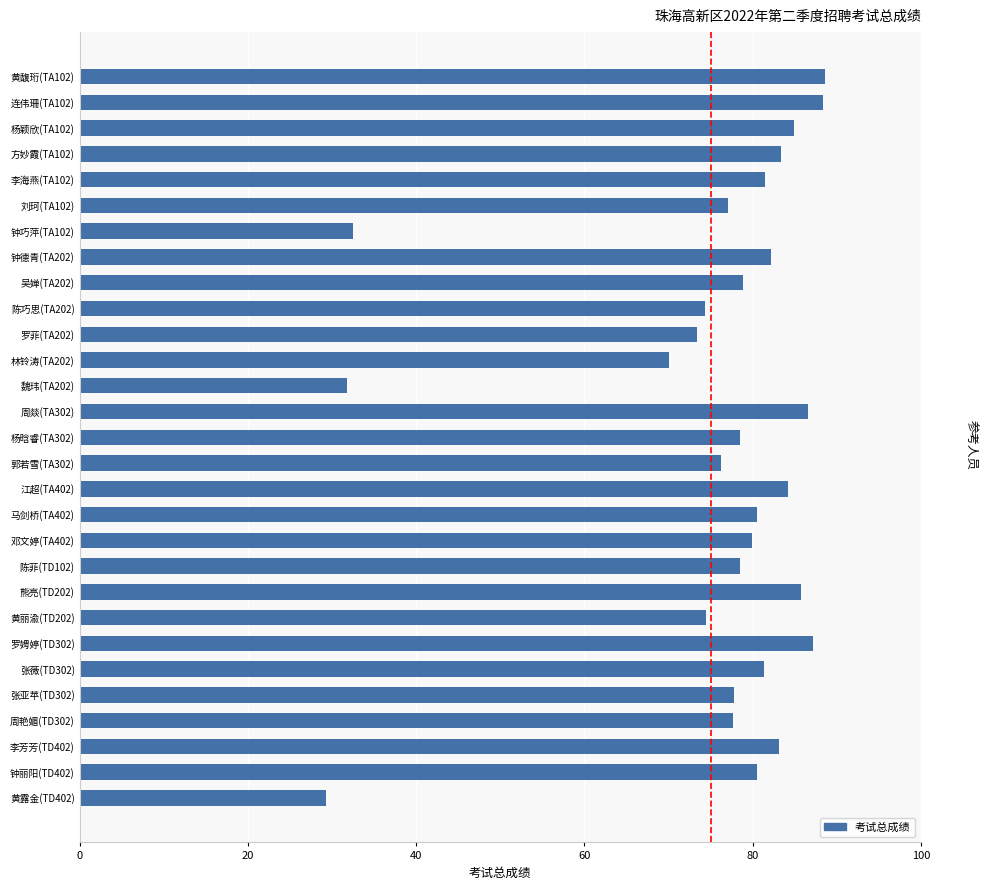

What is the difference between the maximum and minimum values?

59.3